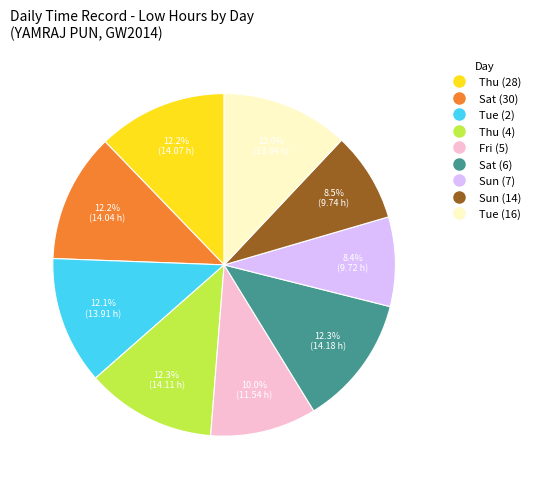

Does any single category account for the majority?

No